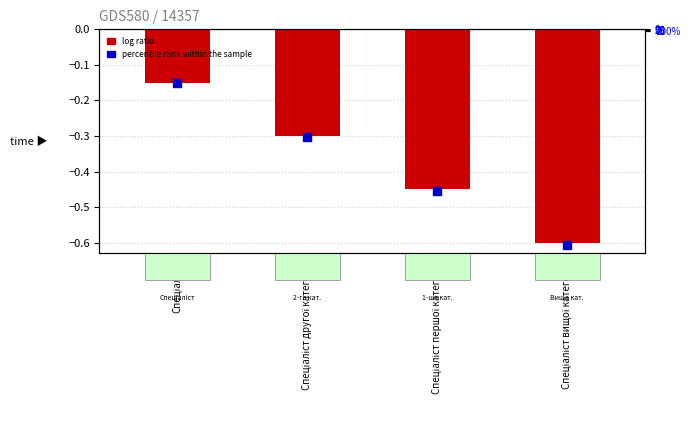

Which series contains the highest Y value?

percentile rank within the sample